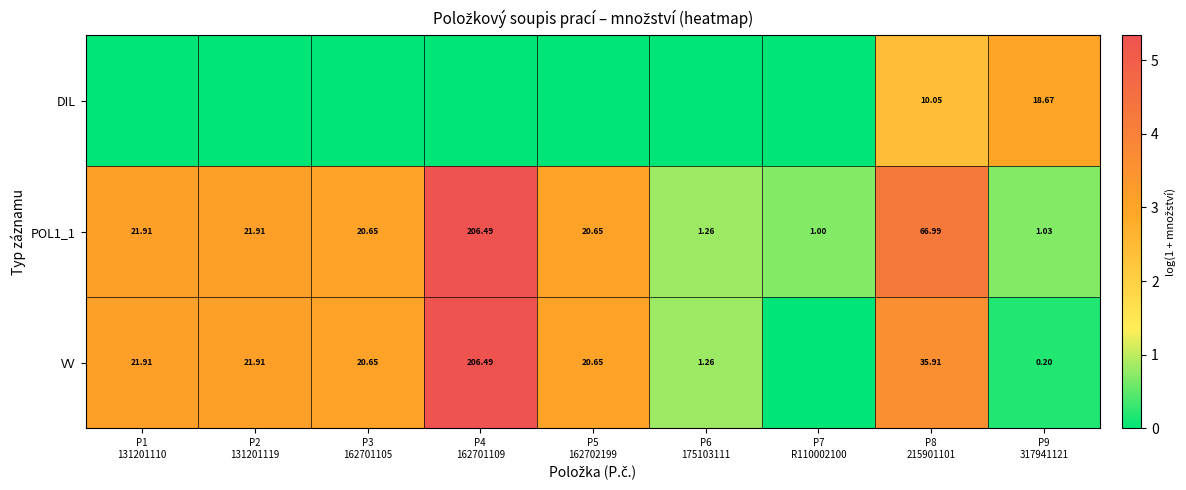

True or false: DIL has a value of -1.1 at P7 R110002100.

False